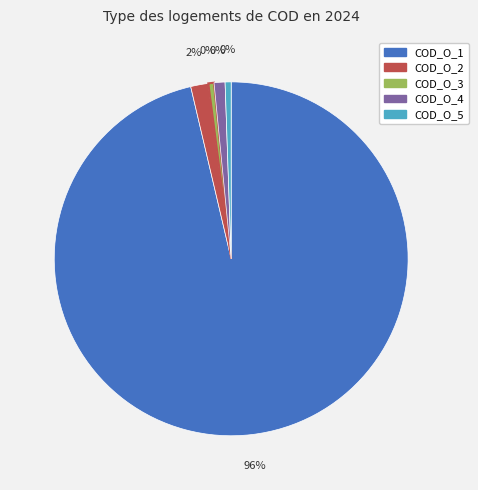

What is the smallest slice in the pie chart?

COD_O_3